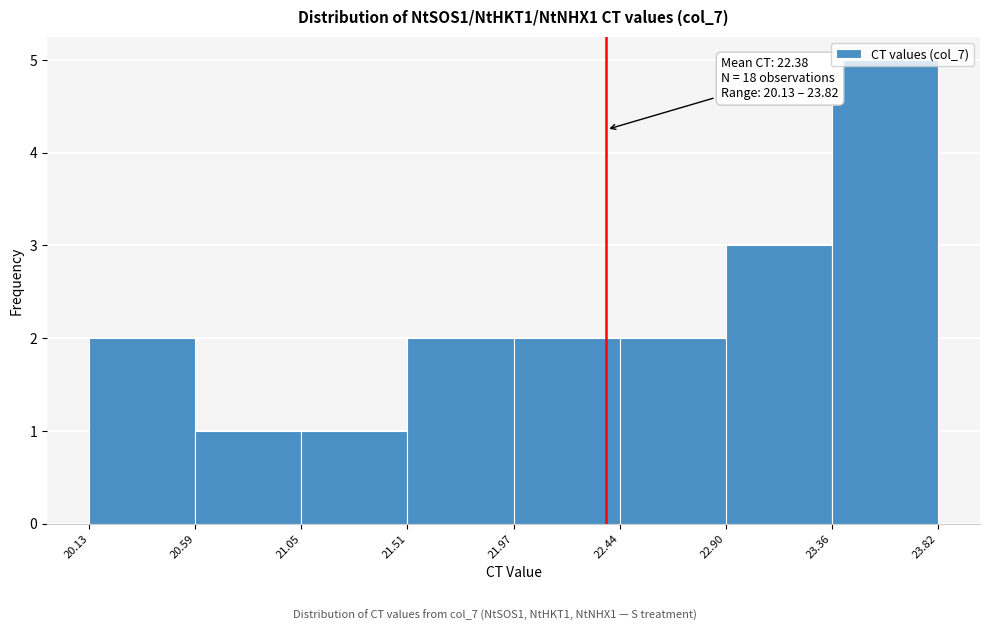

Over which range of the x-axis is the bar tallest?

23.36 to 23.82